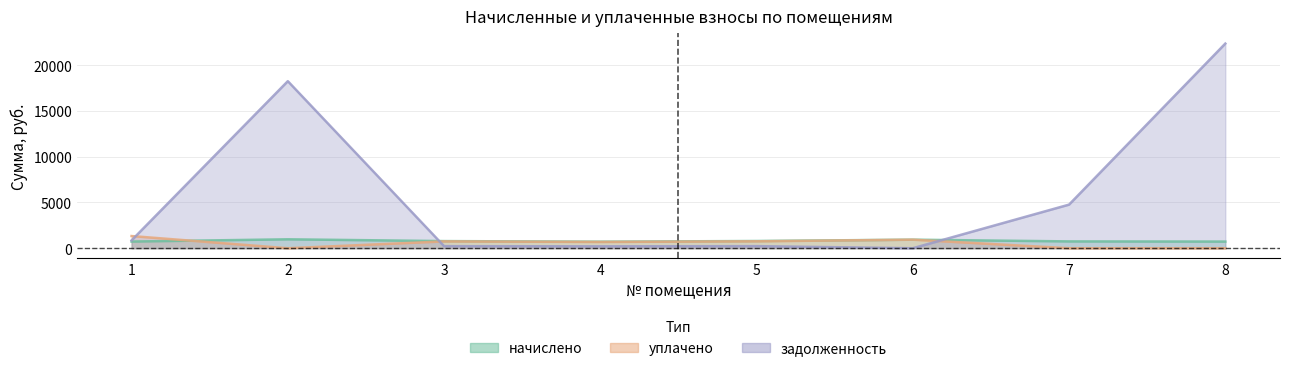

How many interior local peaks does the начислено series have?

2